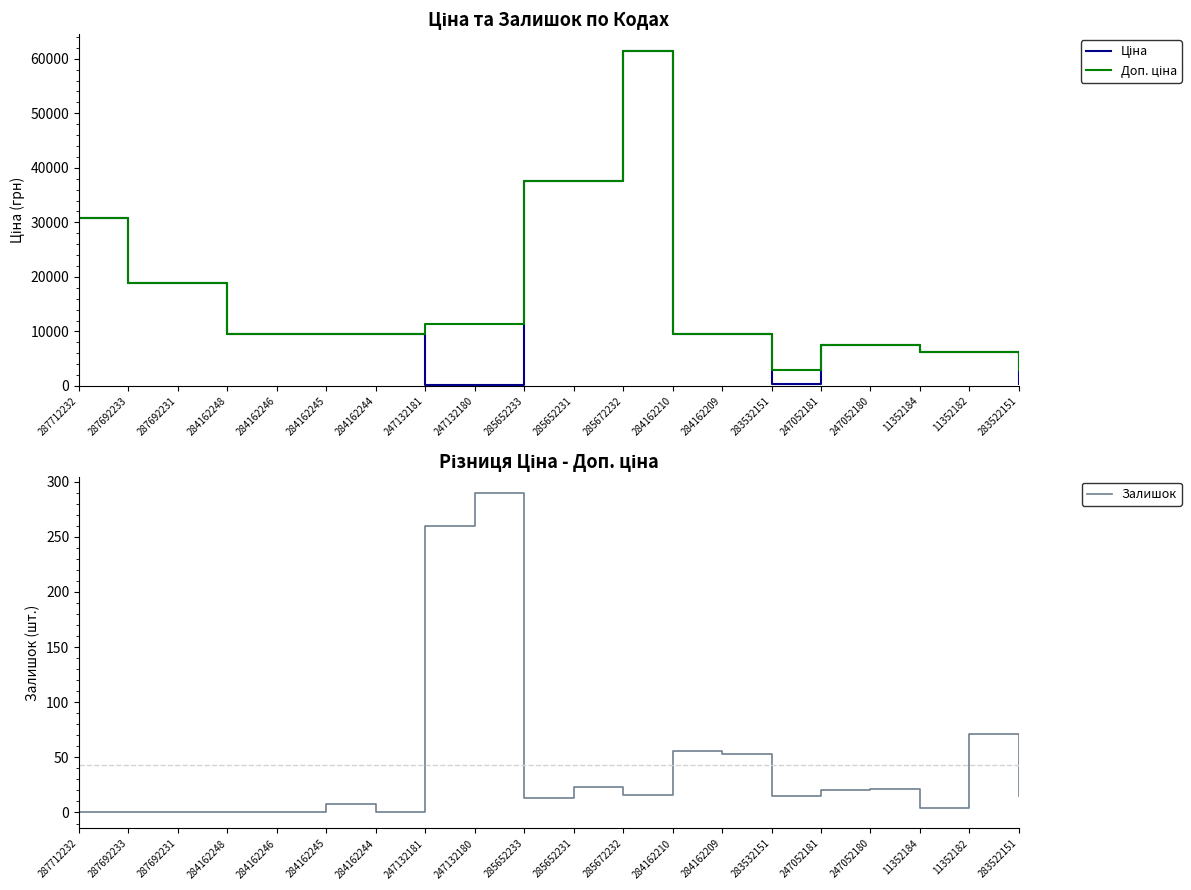

Between 283532151 and 11352184, which series saw the biggest shift?

Ціна